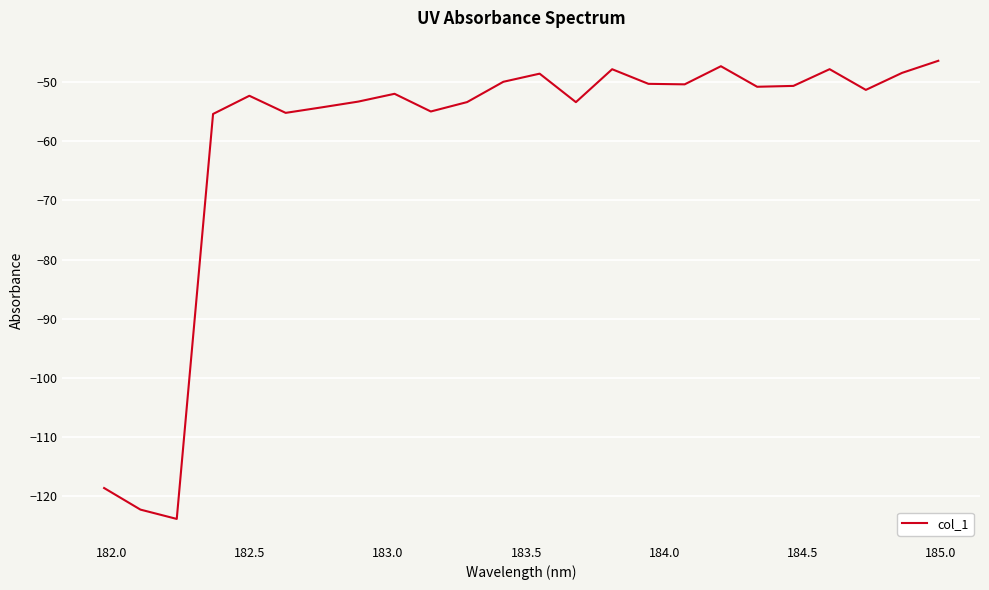

What is the minimum value shown in the chart?

-123.8